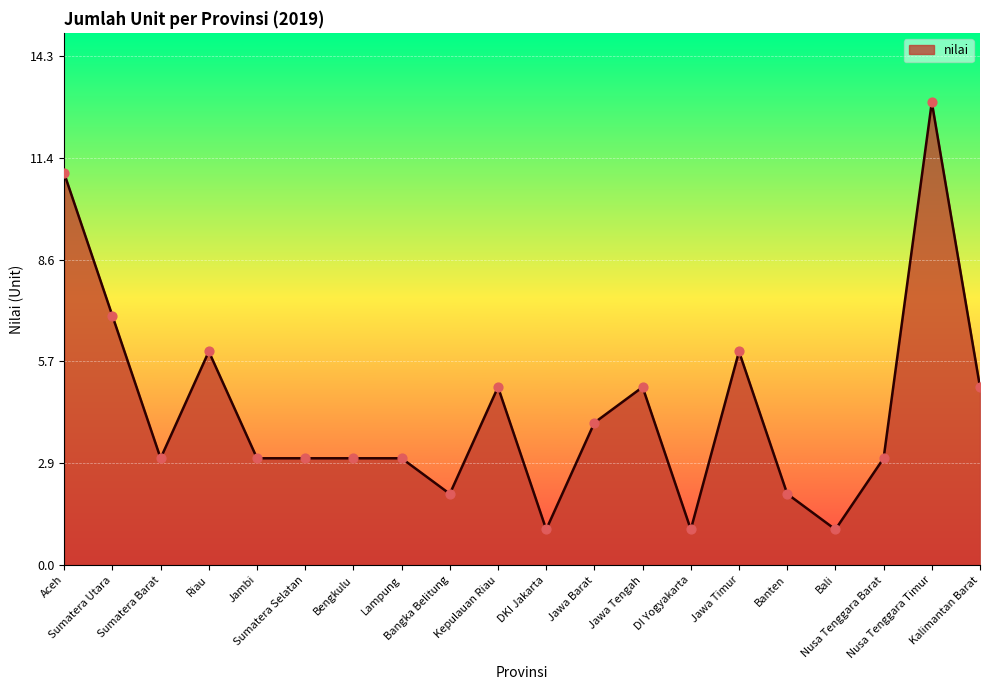

Which has a higher value, Riau or Nusa Tenggara Timur?

Nusa Tenggara Timur